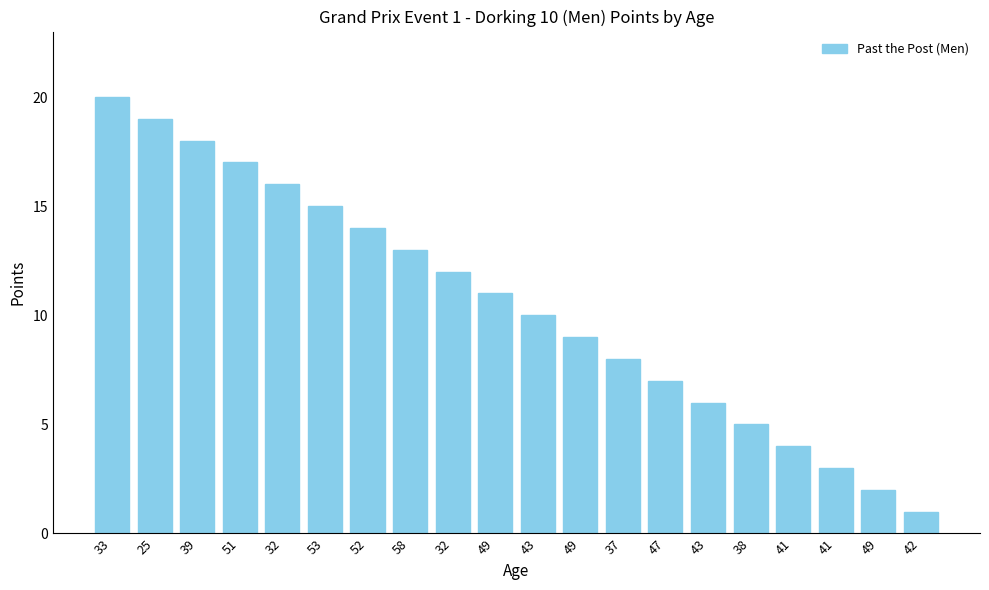

What is the difference between the maximum and minimum values?

19